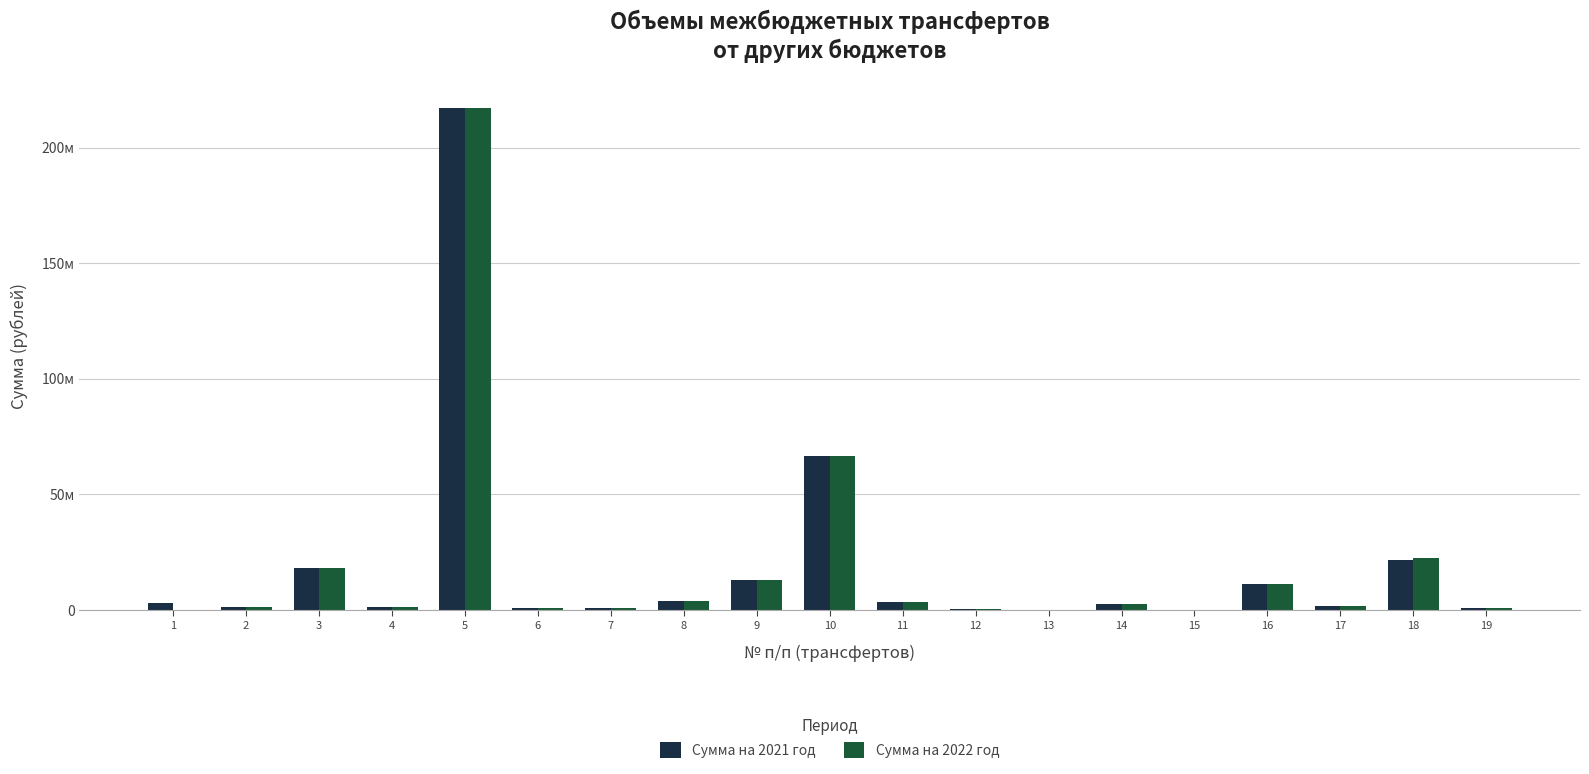

True or false: Сумма на 2021 год has a value of 3358058 at 11.

True